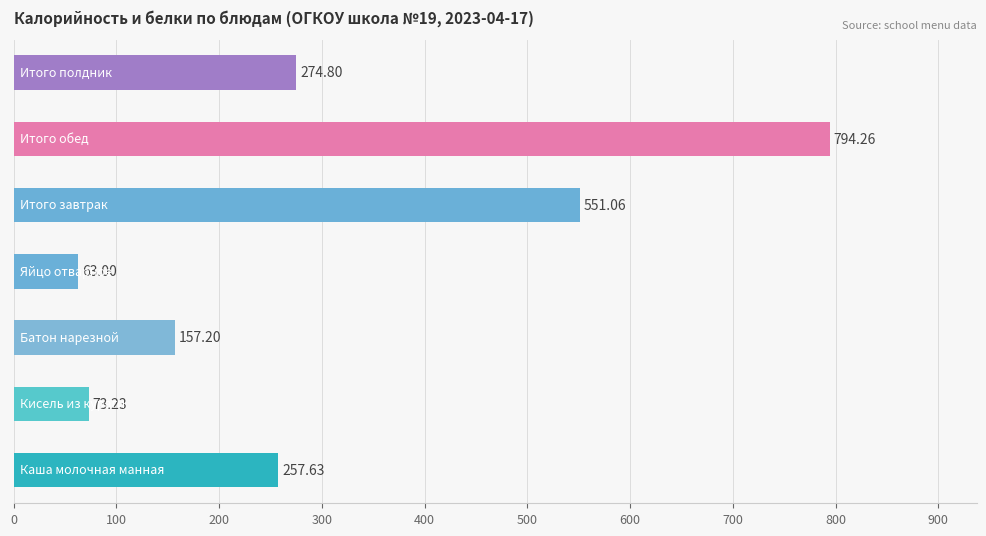

What is the difference between the second highest and minimum values?

488.1